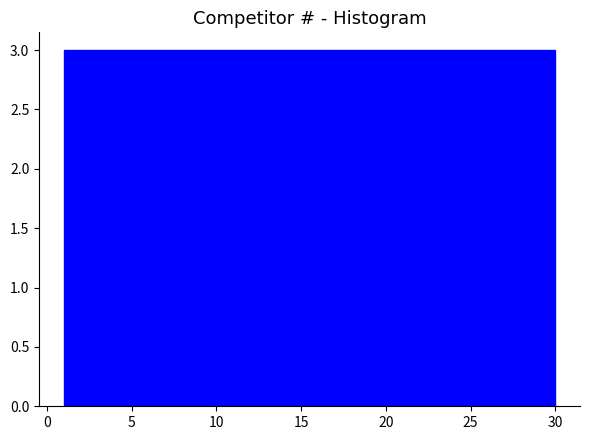

What is the height of the bar covering 12.6 to 15.5 on the x-axis? Neither the bar edges nor the heights are printed on the chart, so give them approximately, as read against the axes.

3